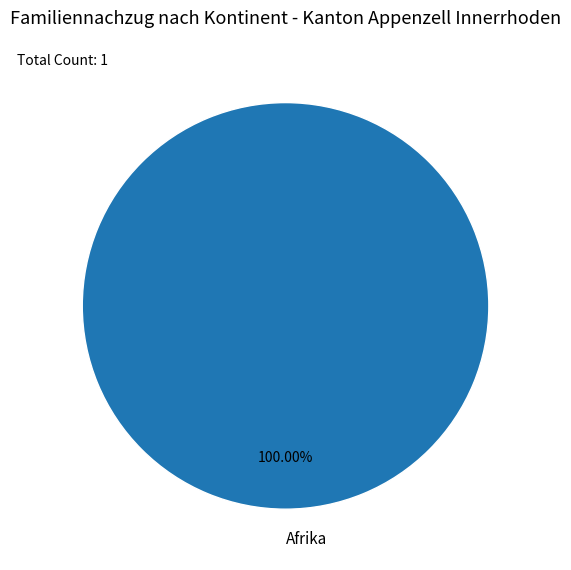

Which category accounts for the majority?

Afrika